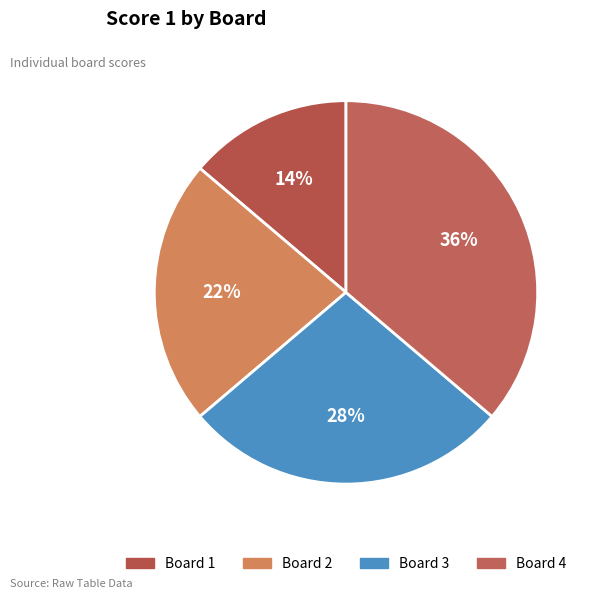

To the nearest percent, what is the average slice percentage?

25%